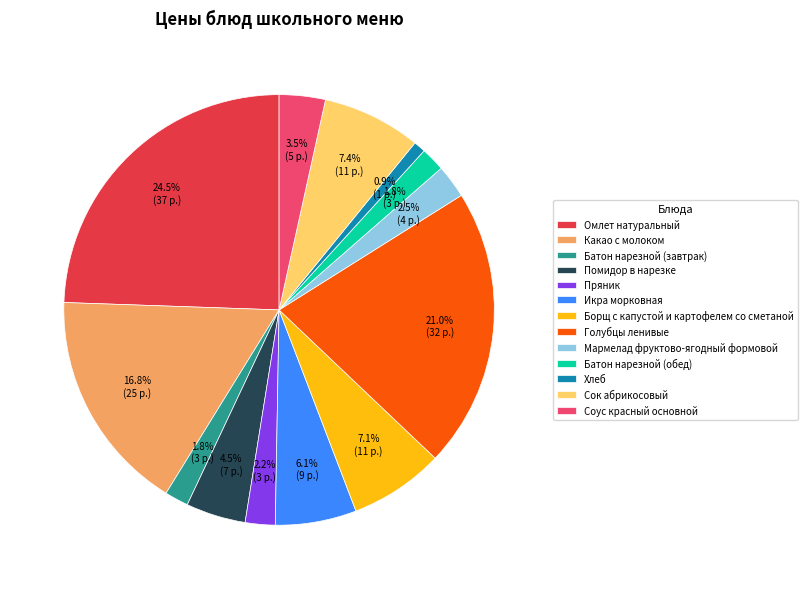

Does any single category account for the majority?

No